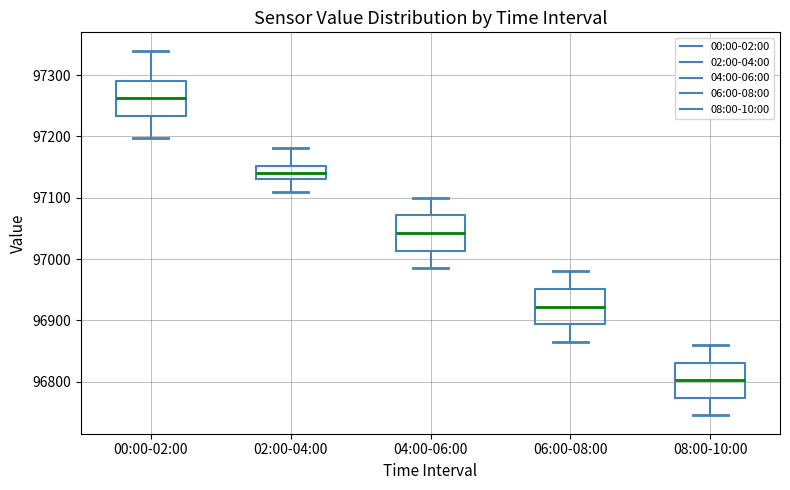

Reading left to right, read every box against the y-axis: the position of its median line, the range the box covers, and the ends of its whiskers. The values are not printed on the chart, so give them approximately, as read against the axis.

00:00-02:00: median 97260, box 97230 to 97290, whiskers 97200 to 97340
02:00-04:00: median 97140, box 97130 to 97150, whiskers 97110 to 97180
04:00-06:00: median 97040, box 97010 to 97070, whiskers 96990 to 97100
06:00-08:00: median 96920, box 96890 to 96950, whiskers 96870 to 96980
08:00-10:00: median 96800, box 96770 to 96830, whiskers 96750 to 96860